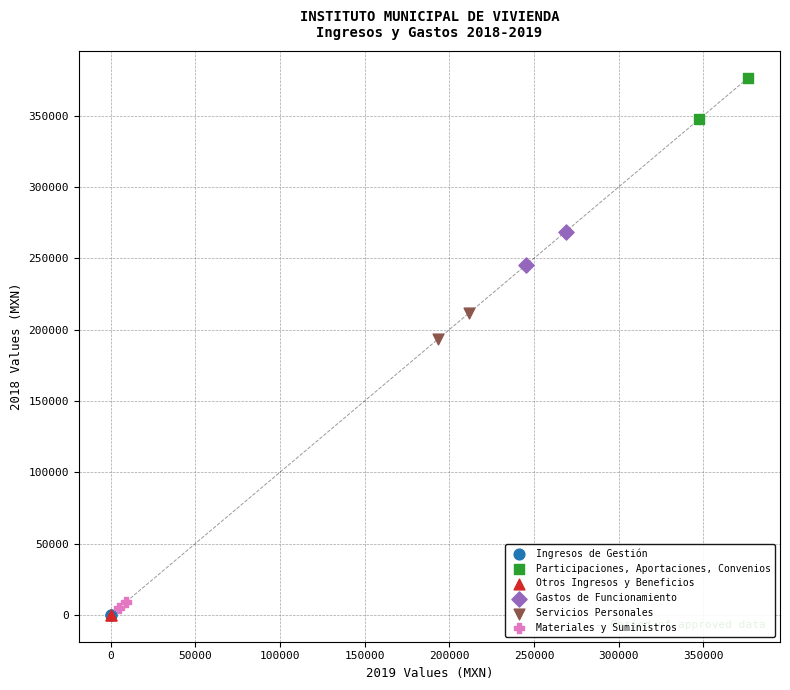

What are all the series names shown in the legend?

Ingresos de Gestión, Participaciones, Aportaciones, Convenios, Otros Ingresos y Beneficios, Gastos de Funcionamiento, Servicios Personales, Materiales y Suministros